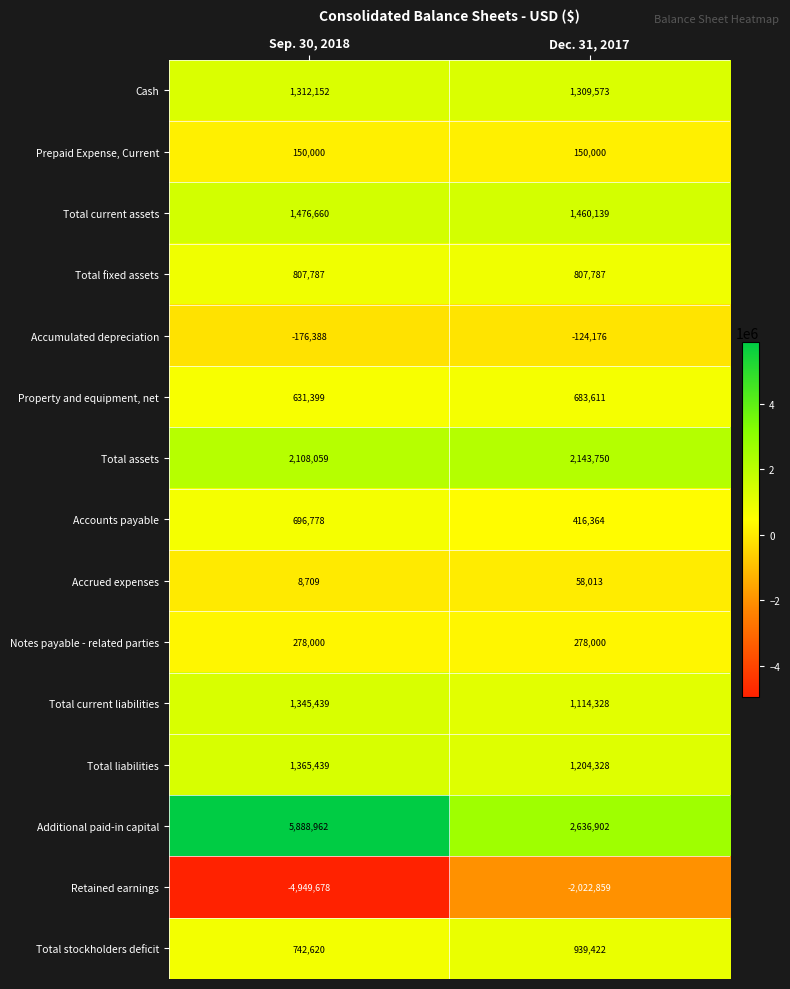

At which category does the chart reach its minimum across all series?

Sep. 30, 2018